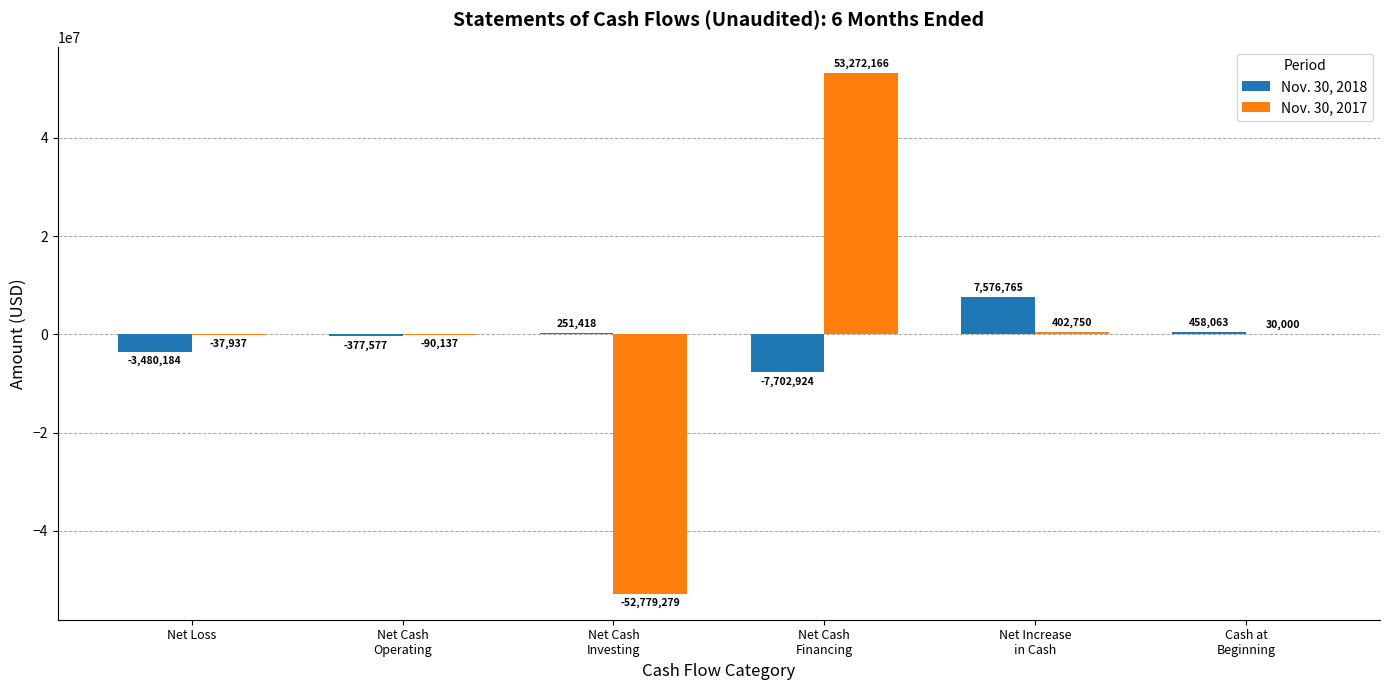

Reading right to left, list all the values displayed in this chart.

Nov. 30, 2018: Cash at
Beginning=458063	Net Increase
in Cash=7576765	Net Cash
Financing=-7702924	Net Cash
Investing=251418	Net Cash
Operating=-377577	Net Loss=-3480184
Nov. 30, 2017: Cash at
Beginning=30000	Net Increase
in Cash=402750	Net Cash
Financing=53272166	Net Cash
Investing=-52779279	Net Cash
Operating=-90137	Net Loss=-37937